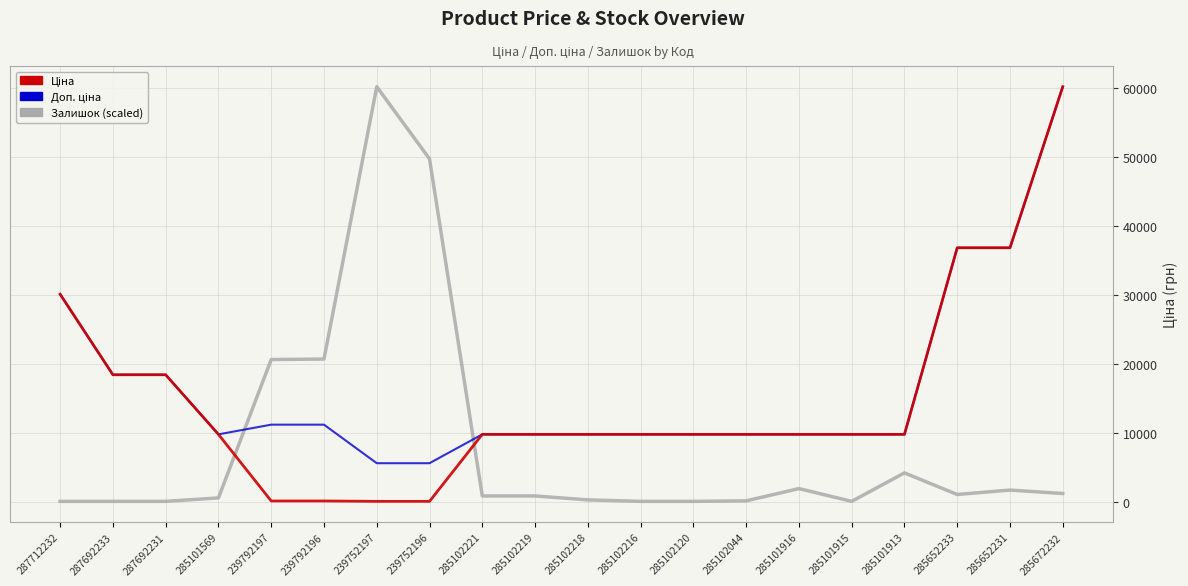

Is this an area chart (filled region under the line)?

No